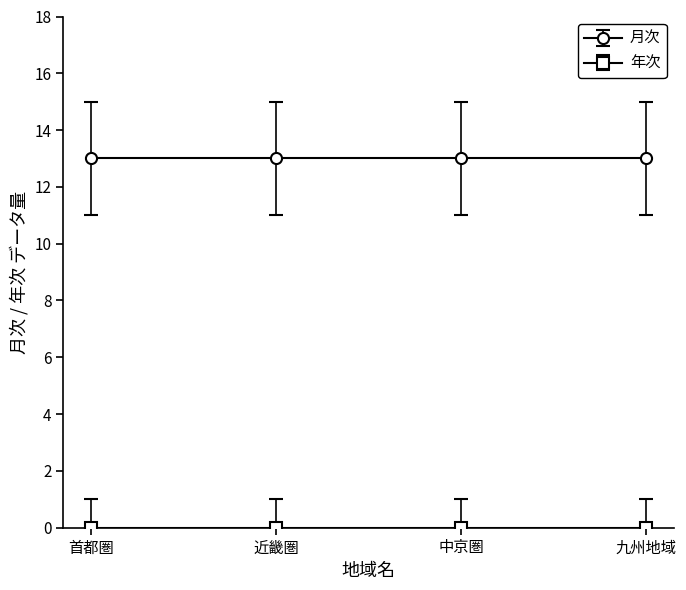

Reading left to right, list all the values displayed in this chart.

月次: 首都圏=13	近畿圏=13	中京圏=13	九州地域=13
年次: 首都圏=0	近畿圏=0	中京圏=0	九州地域=0